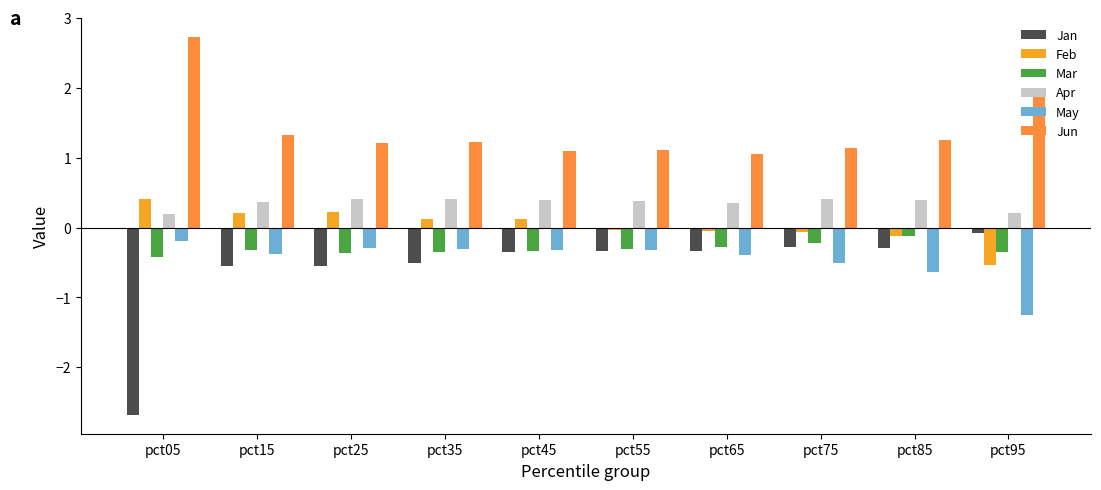

Rank the categories by Mar value from lowest to highest.

pct05, pct25, pct35, pct95, pct45, pct15, pct55, pct65, pct75, pct85